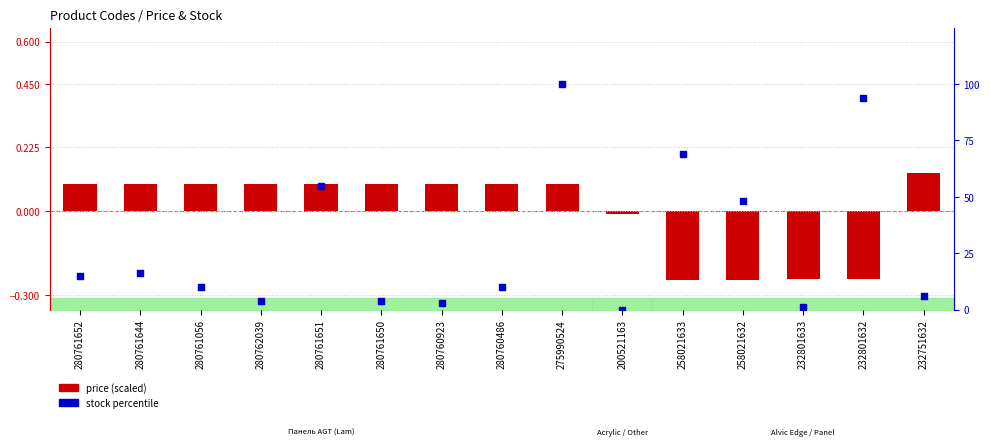

Which series reaches the maximum Y coordinate?

stock percentile